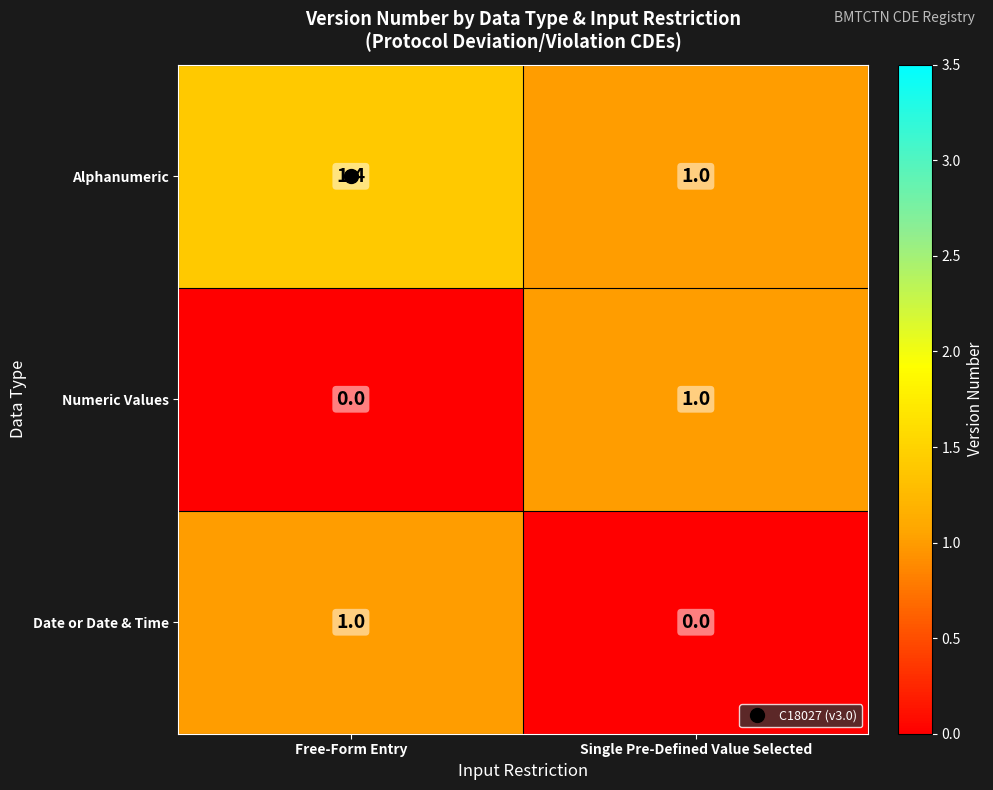

Rank the series at Free-Form Entry from lowest to highest value.

Numeric Values, Date or Date & Time, Alphanumeric